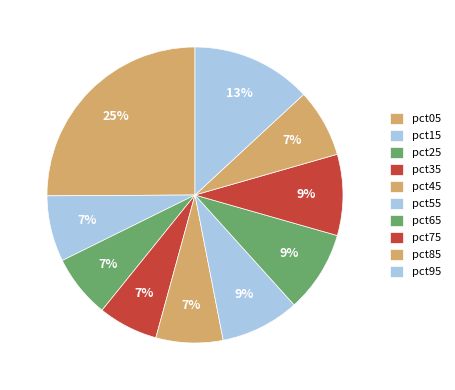

Which has a higher value, pct55 or pct85?

pct55